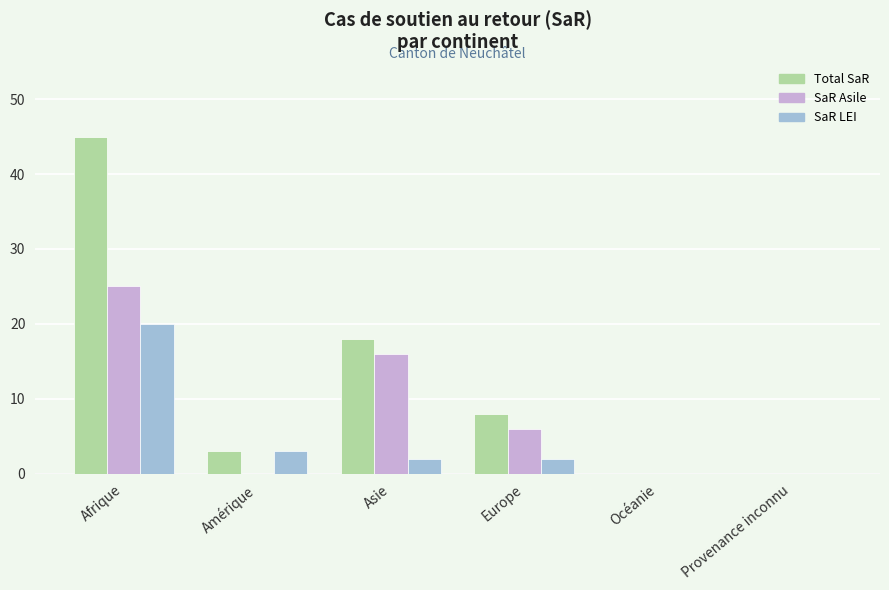

How many groups of bars are there?

6